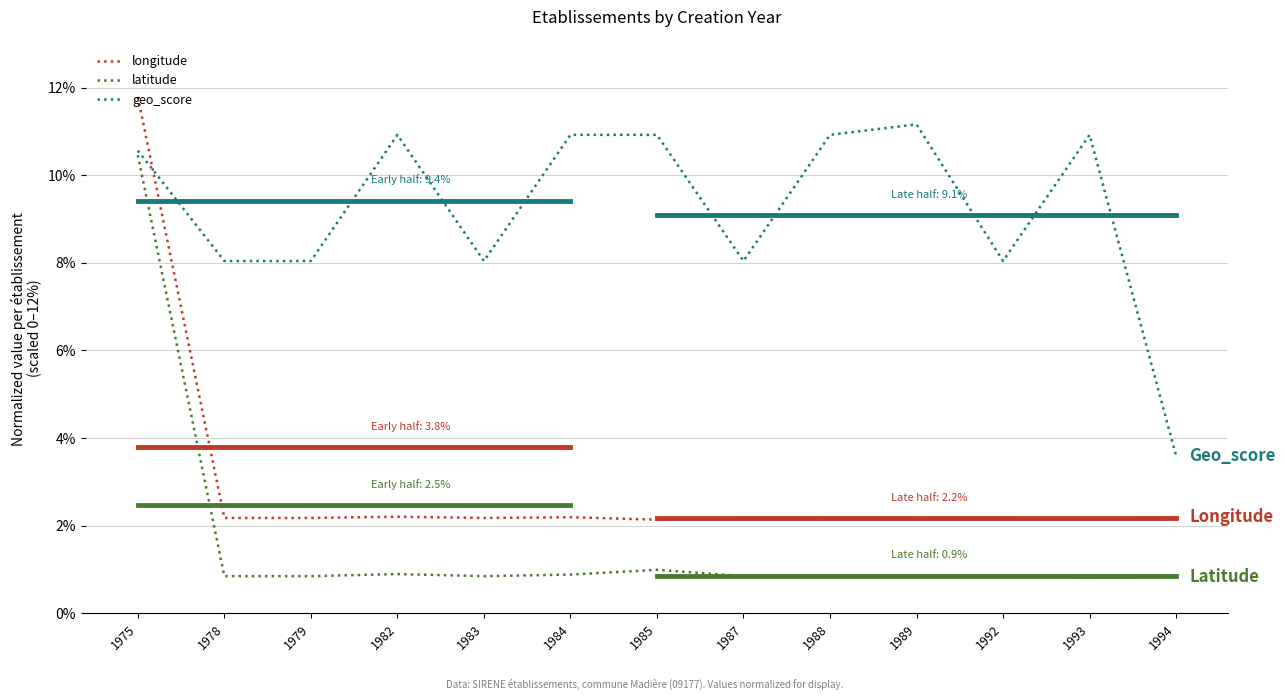

At how many categories does at least one series exceed 3?

13